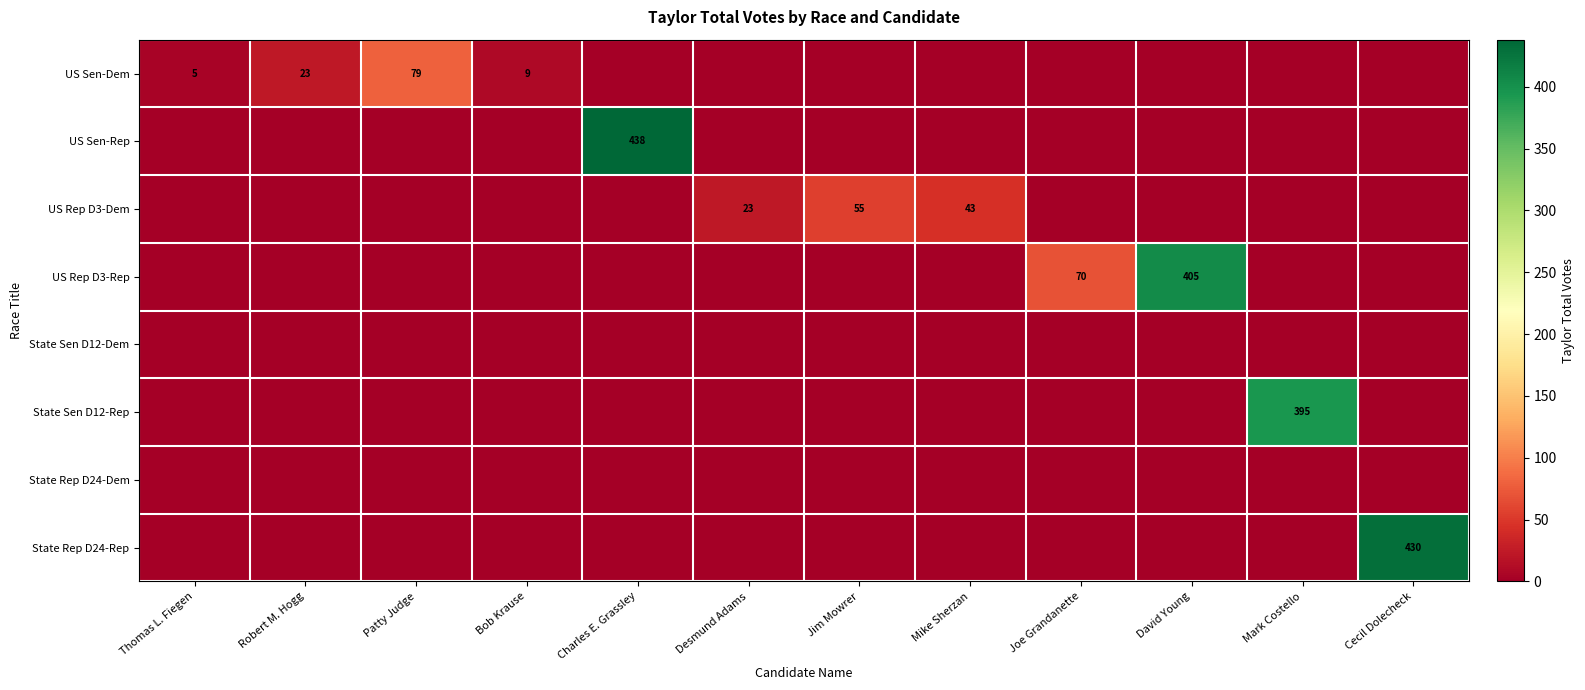

True or false: US Rep D3-Rep has a value of 209 at David Young.

False